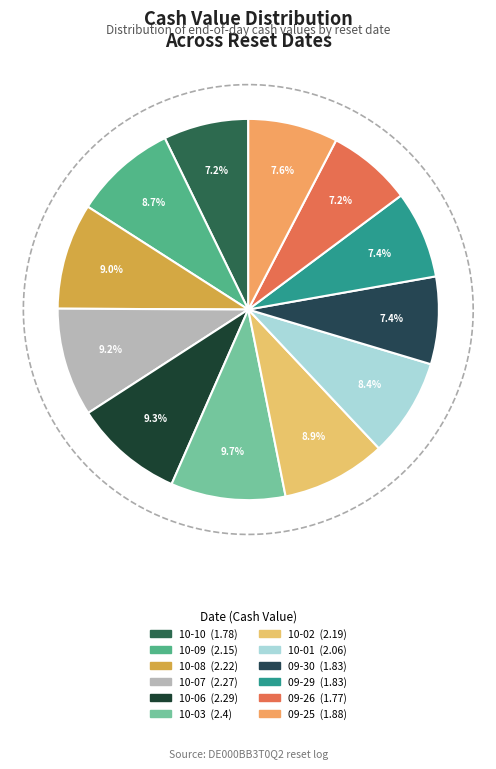

What is the smallest slice in the pie chart?

2025-09-26